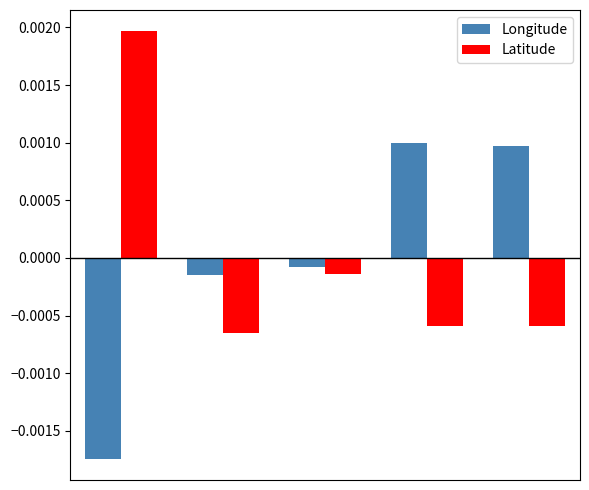

Rank the series by their maximum value, from lowest to highest.

Longitude, Latitude